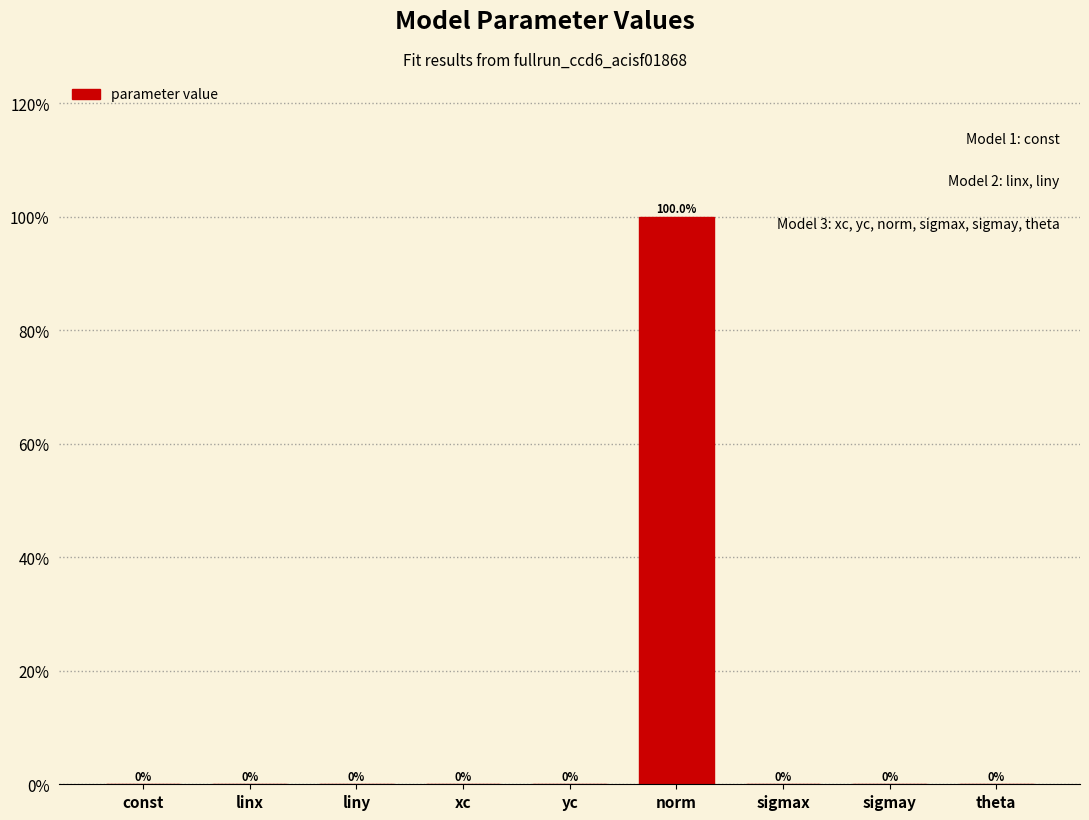

Between const and norm, which is larger?

norm